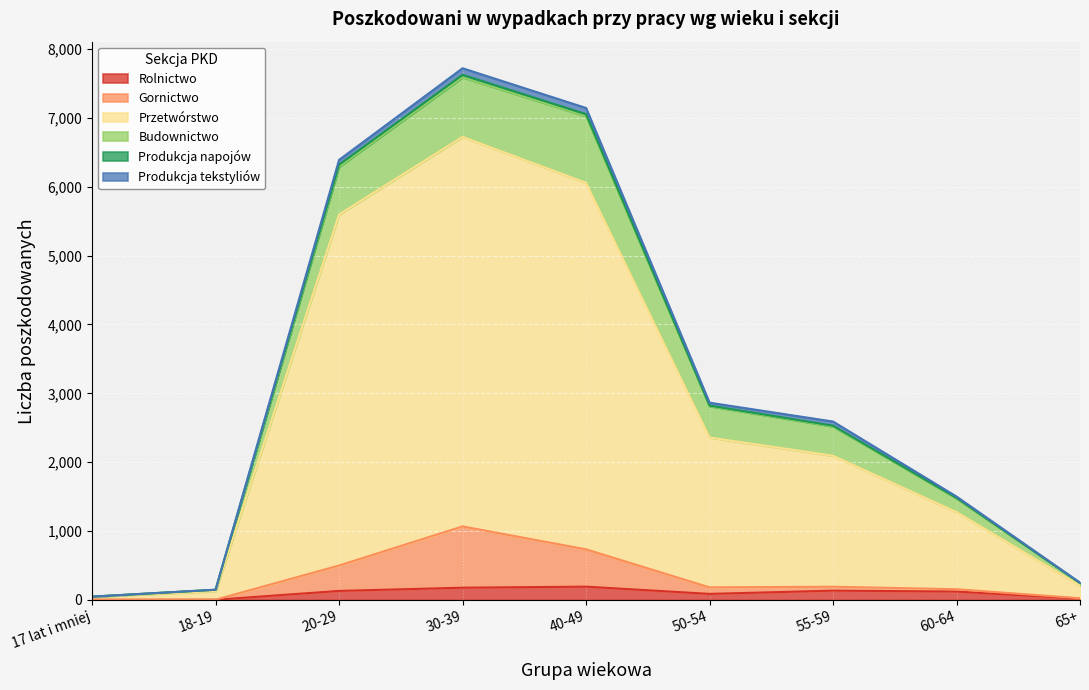

True or false: Budownictwo and Produkcja napojów intersect in this chart.

False